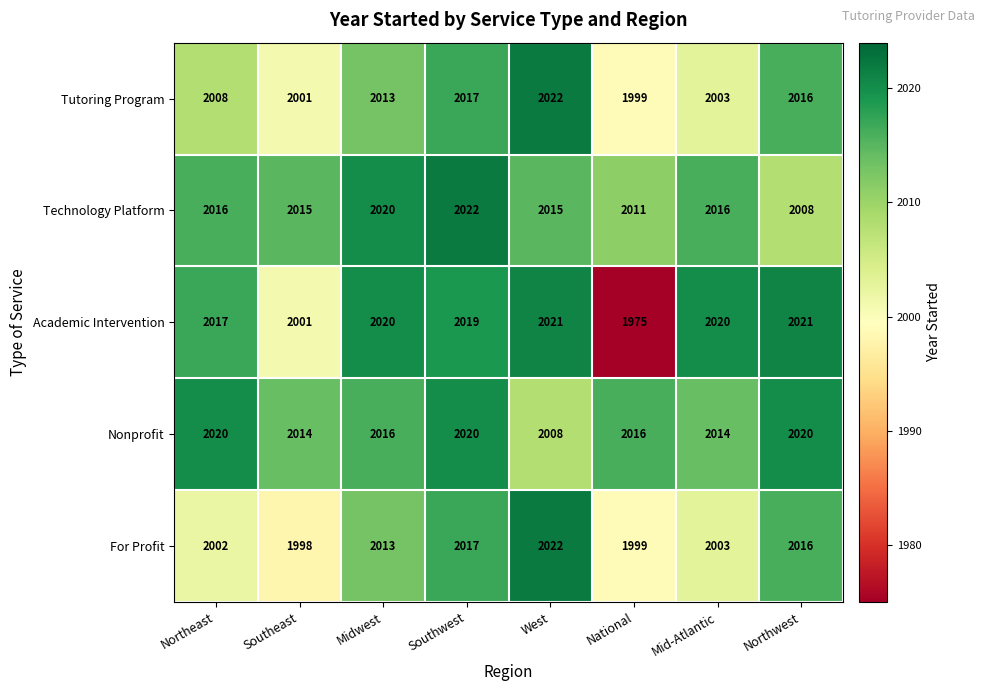

Is it true that Technology Platform equals 3294 at West?

False